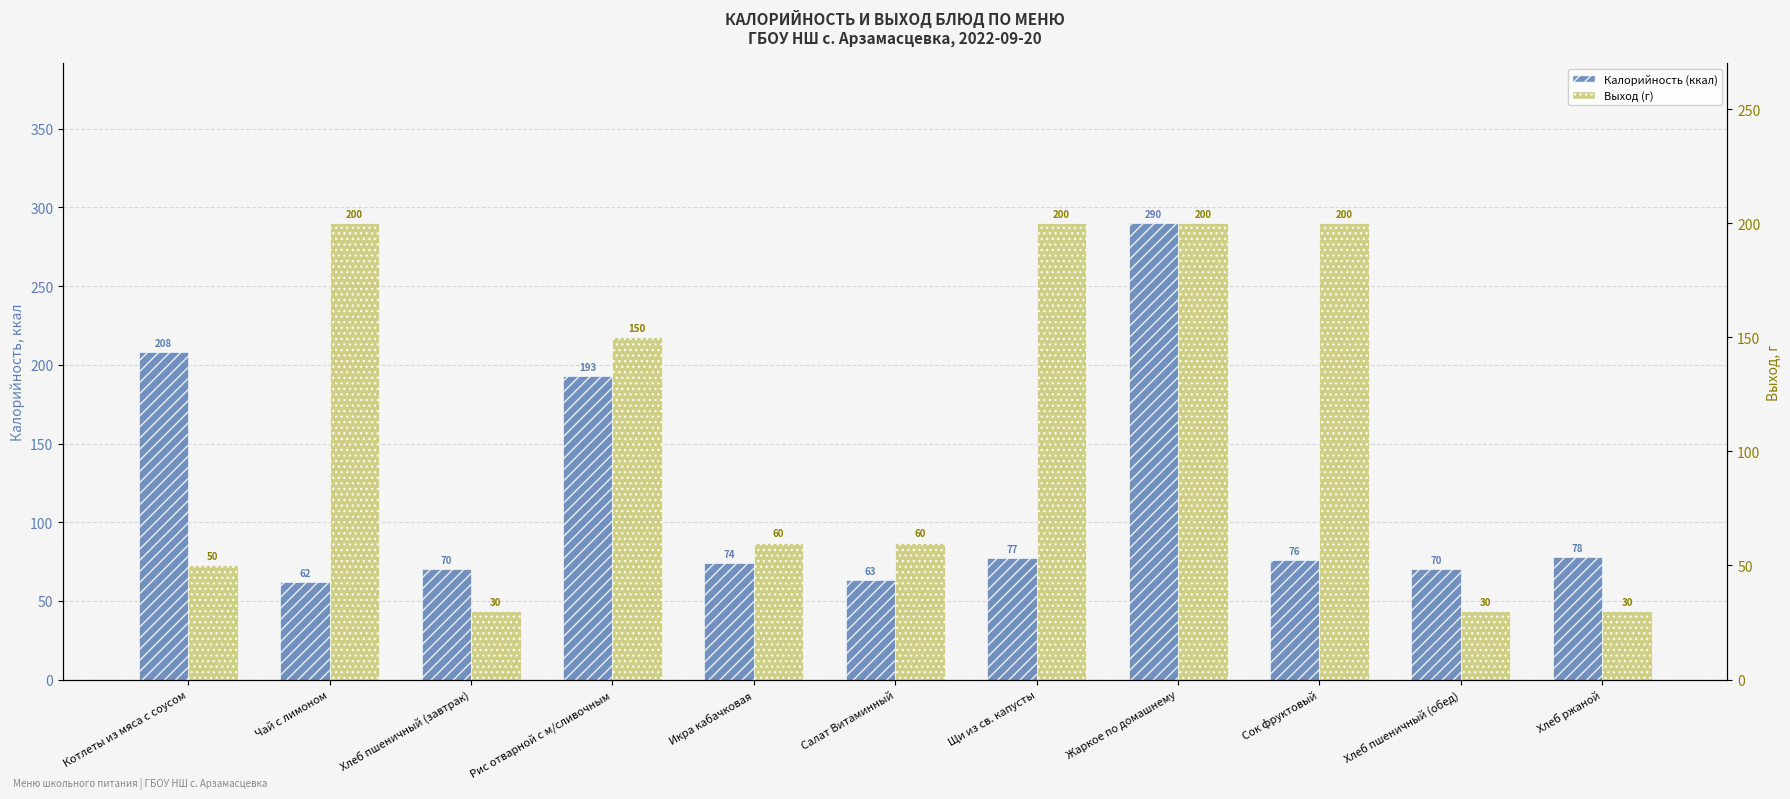

Rank the series at Хлеб ржаной from lowest to highest value.

Выход (г), Калорийность (ккал)